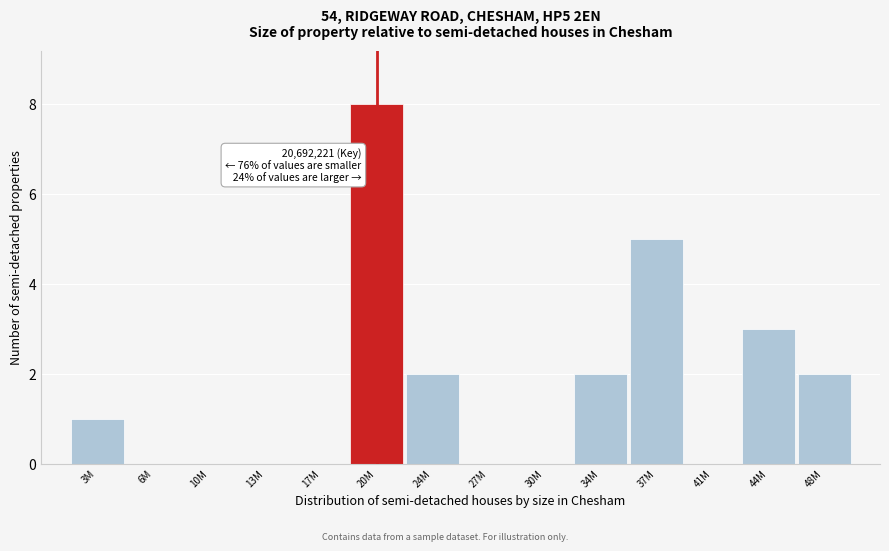

Reading left to right, extract all data points from this chart.

3M=1	6M=0	10M=0	13M=0	17M=0	20M=8	24M=2	27M=0	30M=0	34M=2	37M=5	41M=0	44M=3	48M=2